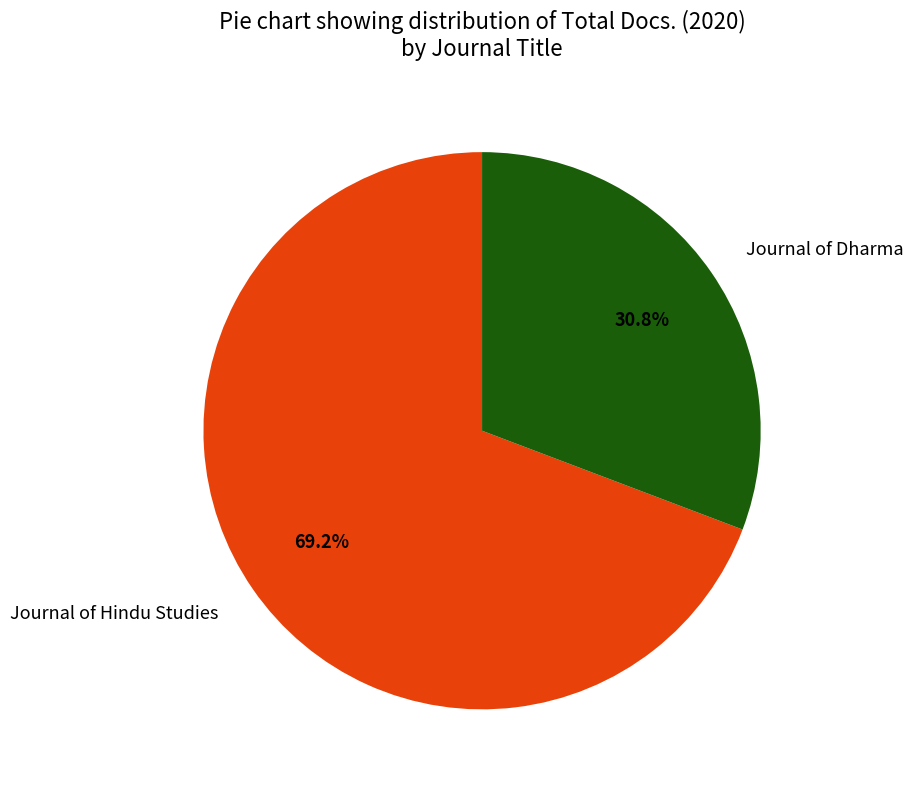

What is the smallest slice in the pie chart?

Journal of Dharma